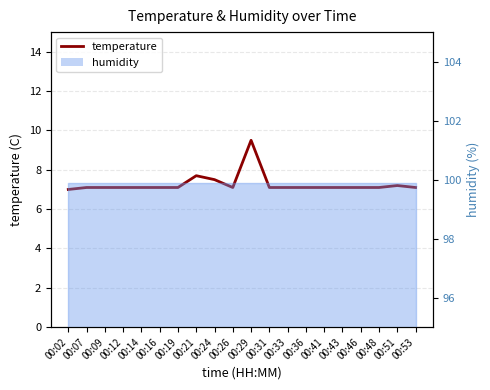

At which category does the chart reach its peak across all series?

00:29